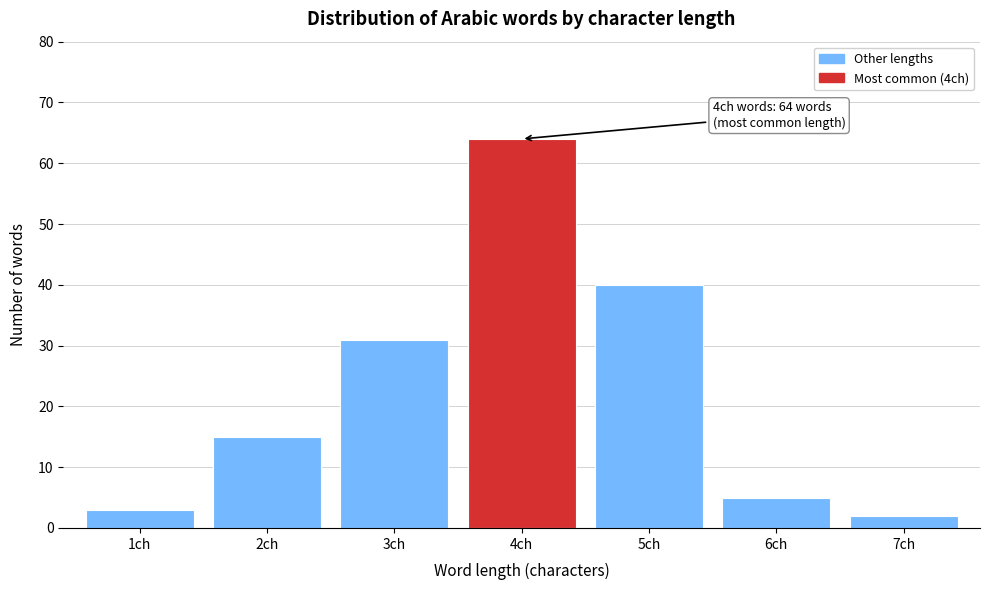

Reading left to right, transcribe all the data shown in this chart.

3	15	31	64	40	5	2